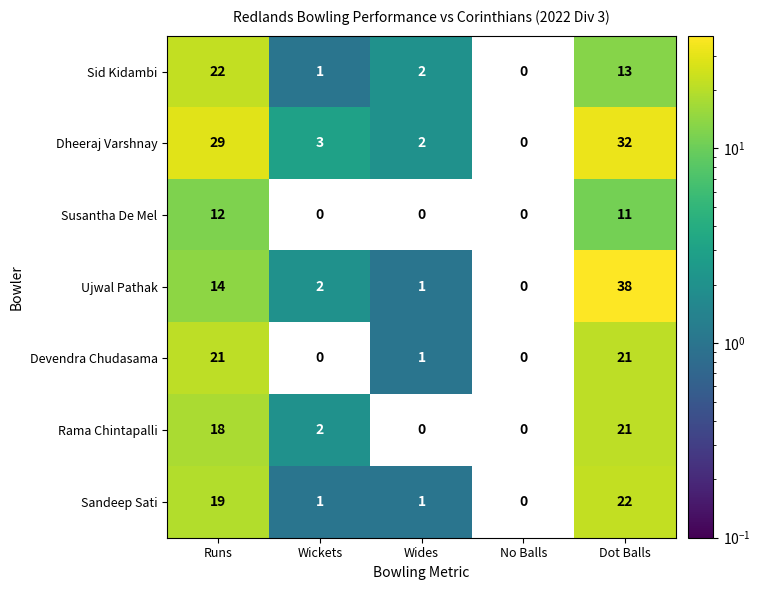

Between Wides and Dot Balls, which series saw the biggest shift?

Ujwal Pathak